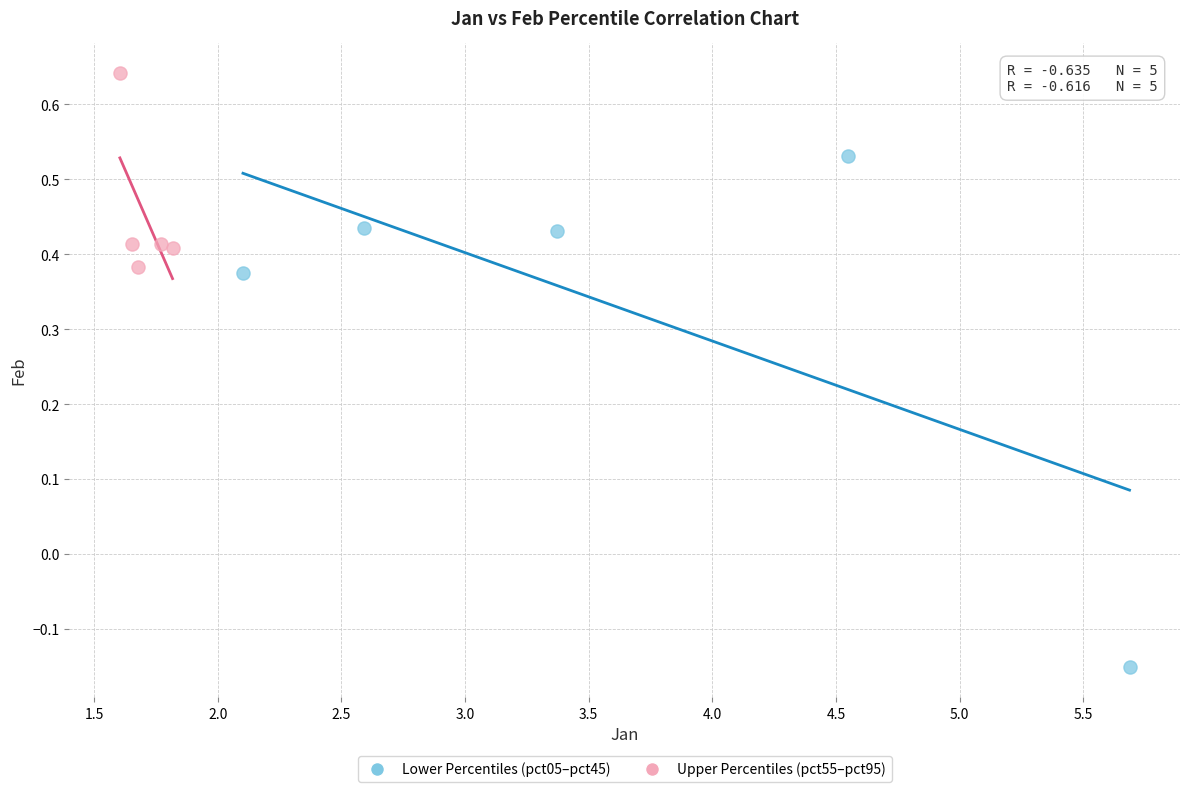

What are all the series names shown in the legend?

Lower Percentiles (pct05–pct45), Upper Percentiles (pct55–pct95)